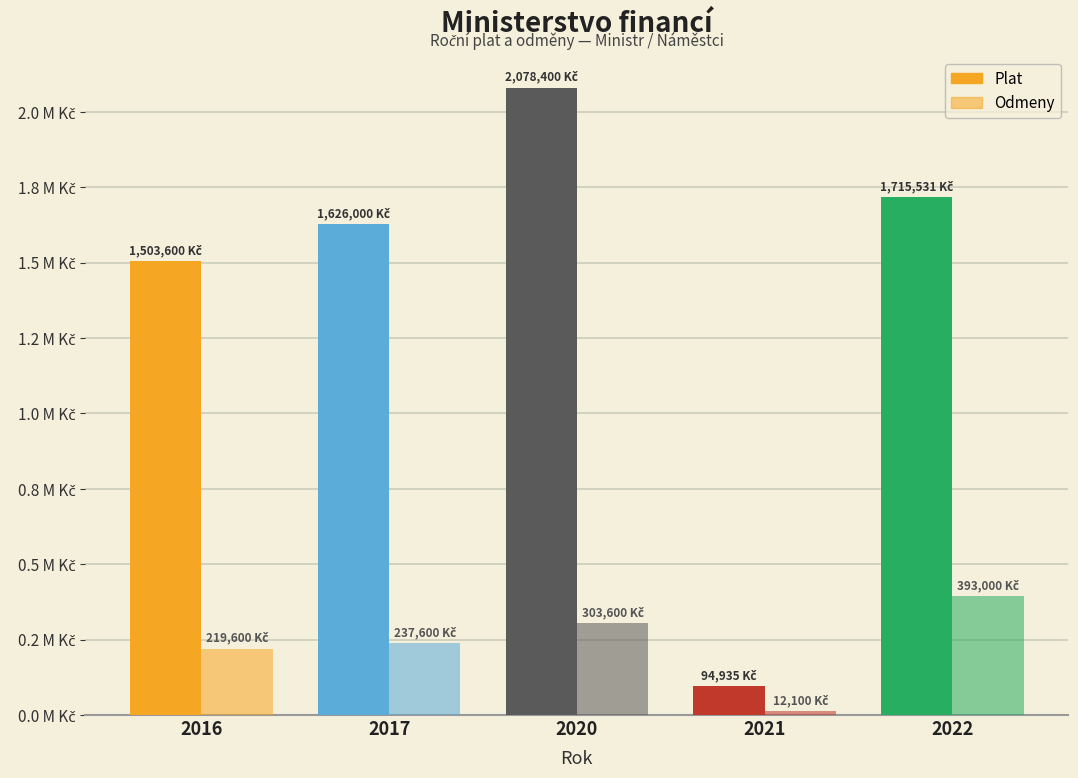

Does the chart contain any negative values?

No